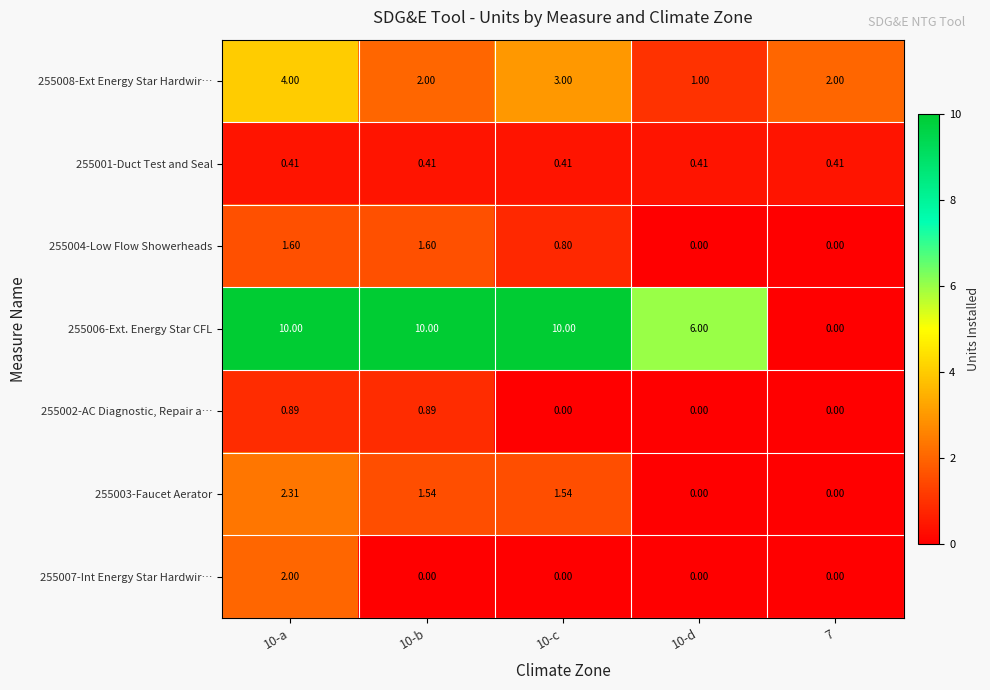

How many values in the 255006-Ext. Energy Star CFL series are below 10?

2